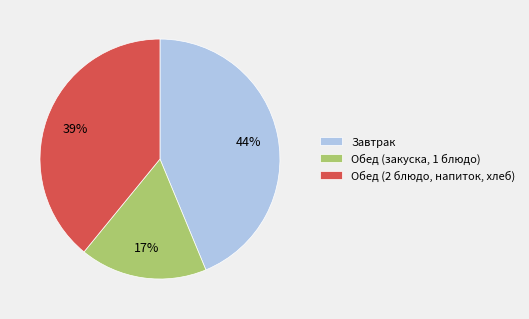

Does any single category account for the majority?

No